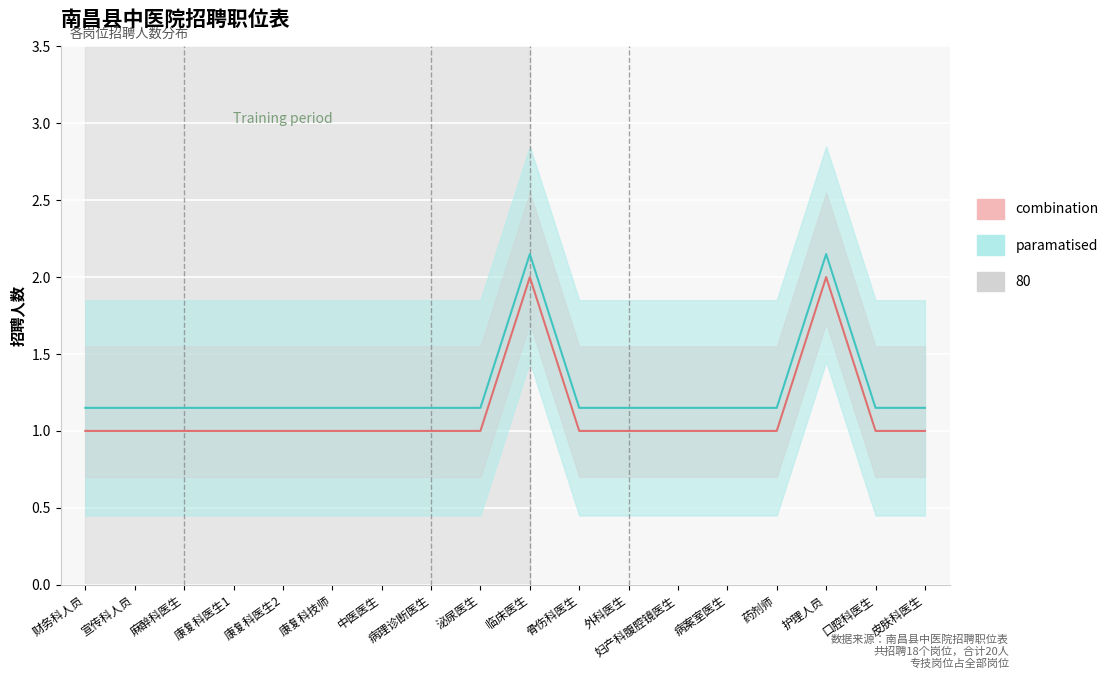

What is the average value?

1